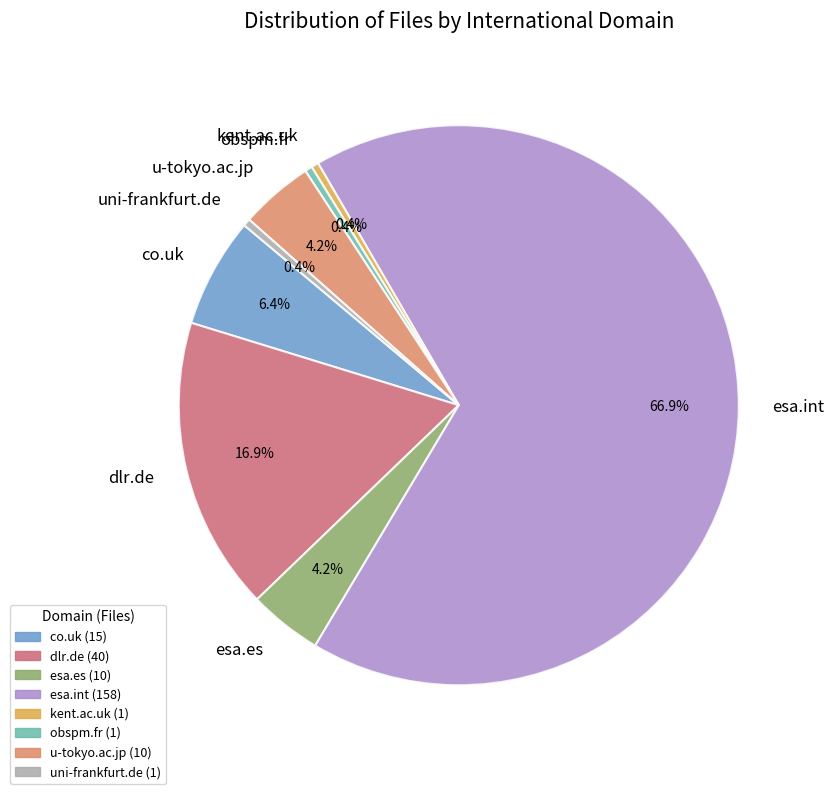

What is the total percentage of kent.ac.uk and obspm.fr?

0.8%